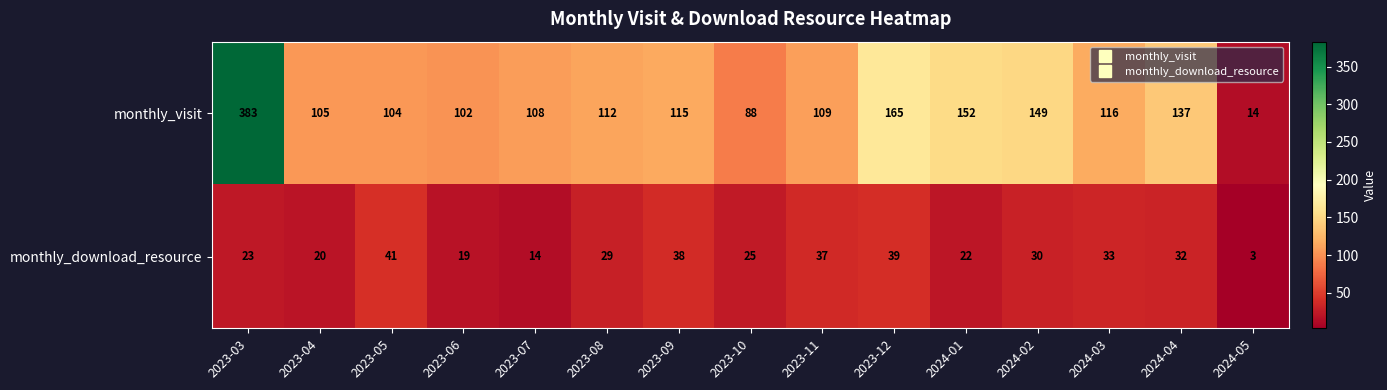

Which label corresponds to the smallest value in the chart?

2024-05